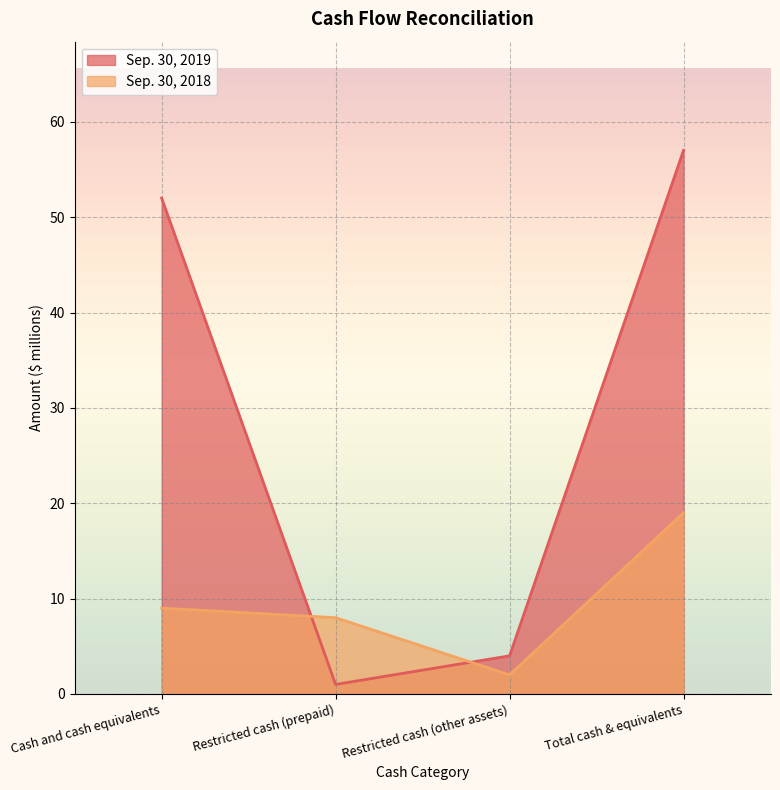

Rank the series at Restricted cash (prepaid) from highest to lowest value.

Sep. 30, 2018, Sep. 30, 2019